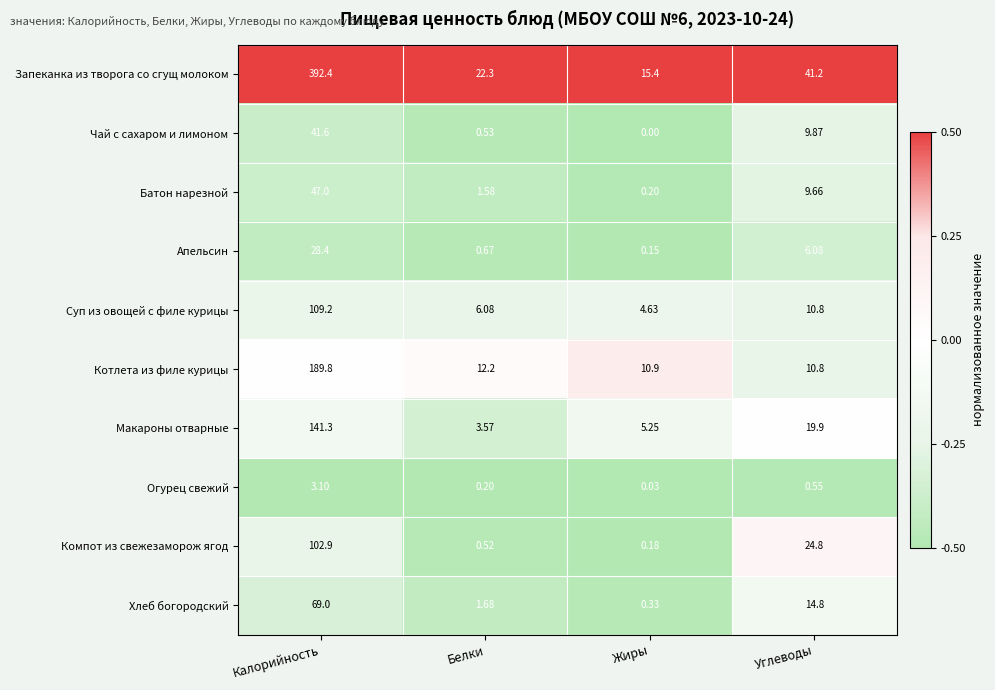

At which label does Котлета из филе курицы reach its peak?

Калорийность